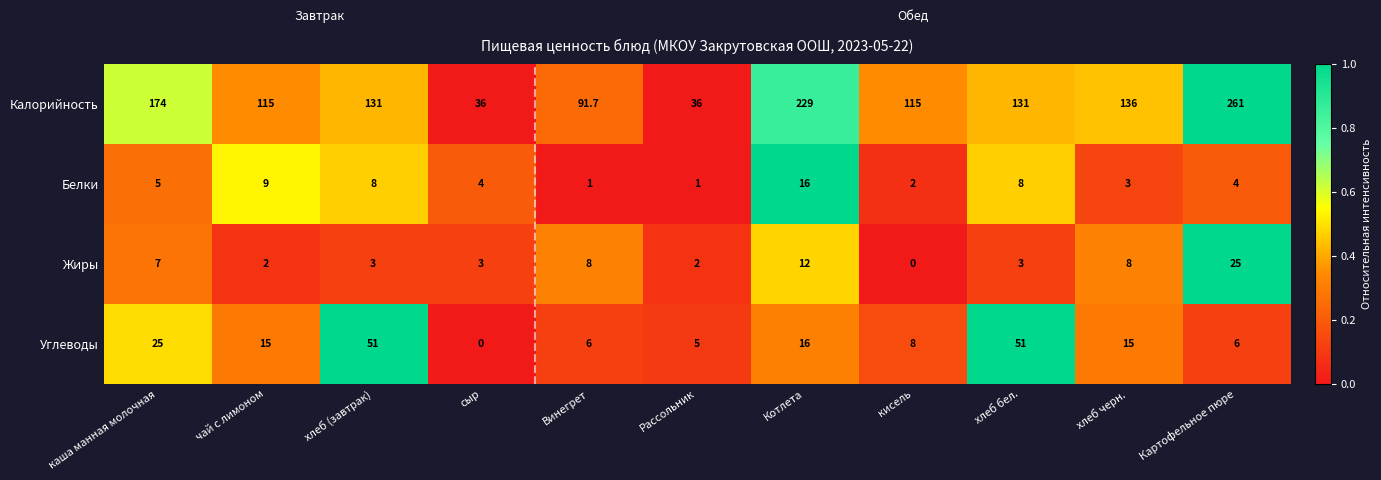

What is the approximate value of Калорийность at каша манная молочная?

174.0